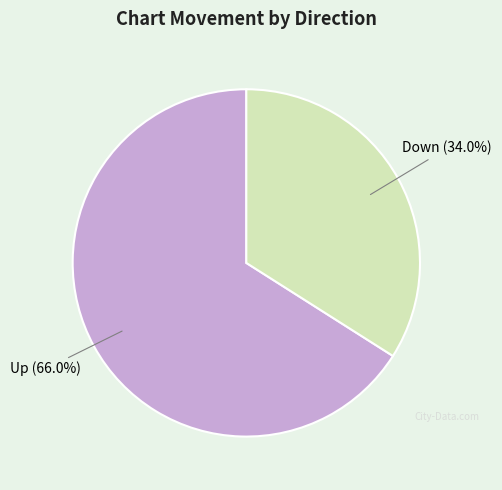

Is it true that Up is 66% of the pie?

True